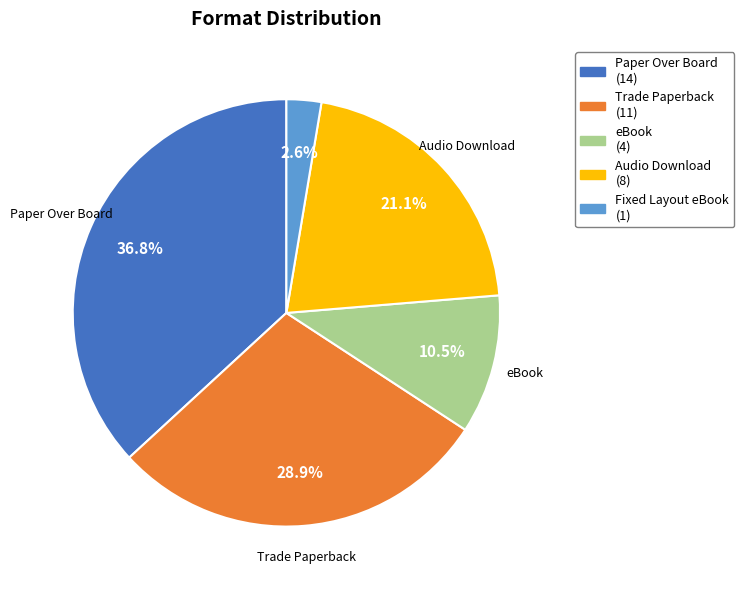

How many slices are in this pie chart?

5